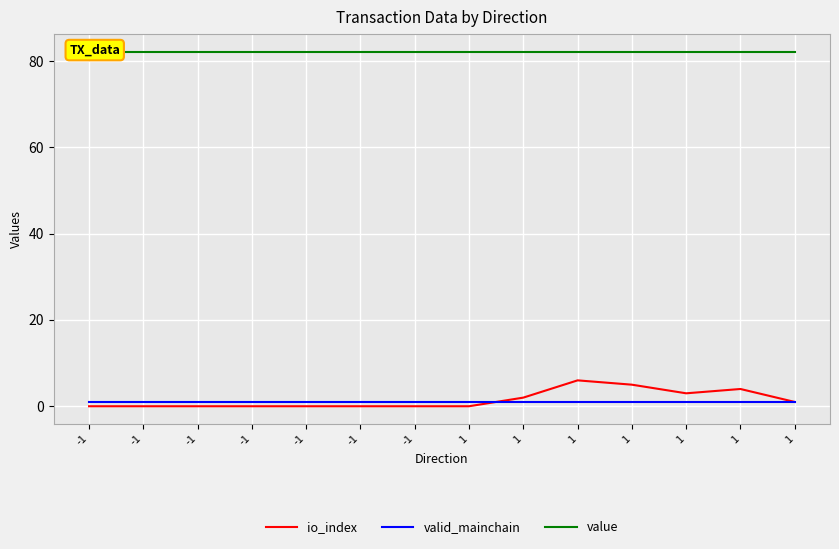

True or false: io_index and value cross at least once.

False